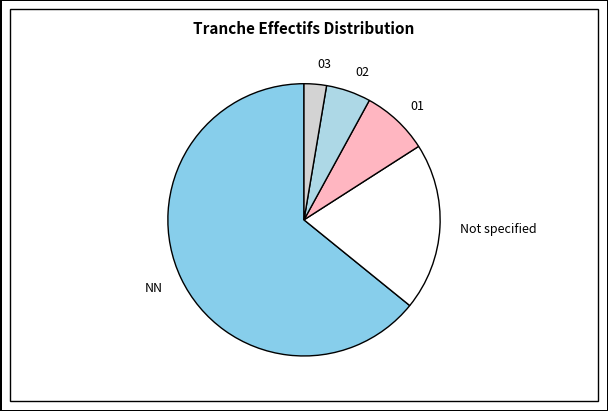

Rank the categories by value from lowest to highest.

03, 02, 01, Not specified, NN